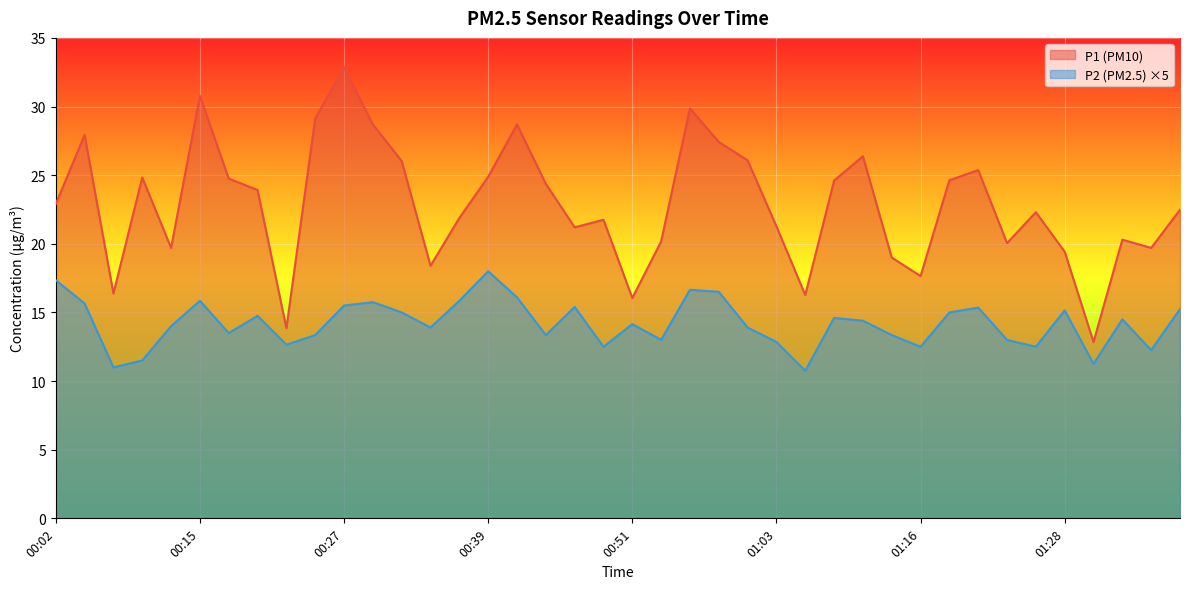

At which label is P1 closest to 22?

00:36